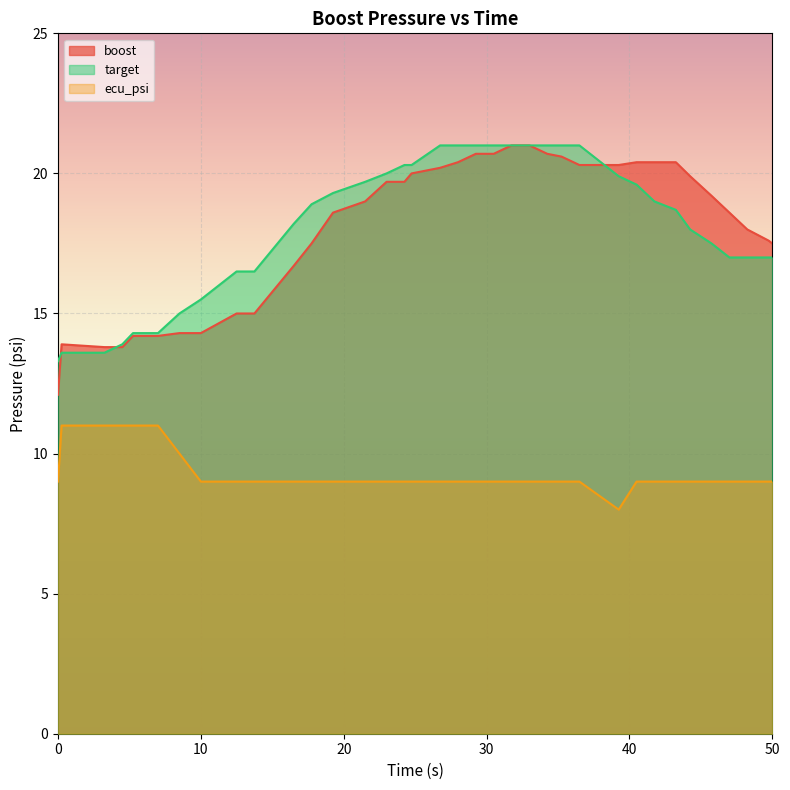

In ecu_psi, how many points are lower than both neighbors (excluding endpoints)?

1